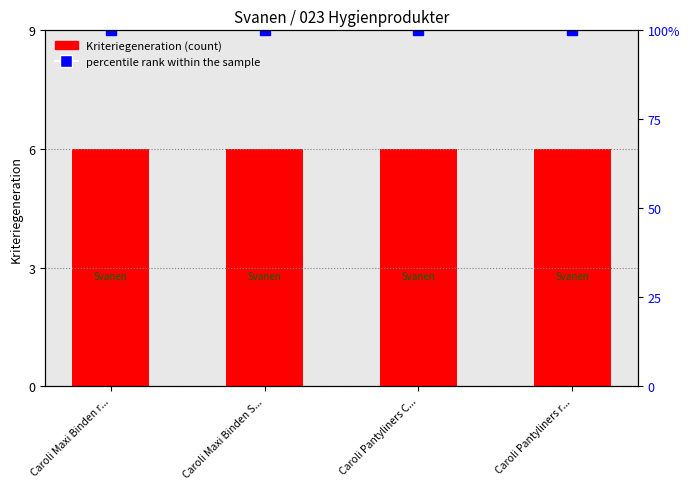

True or false: Kriteriegeneration has a value of 6 at Caroli Maxi Binden S....

True